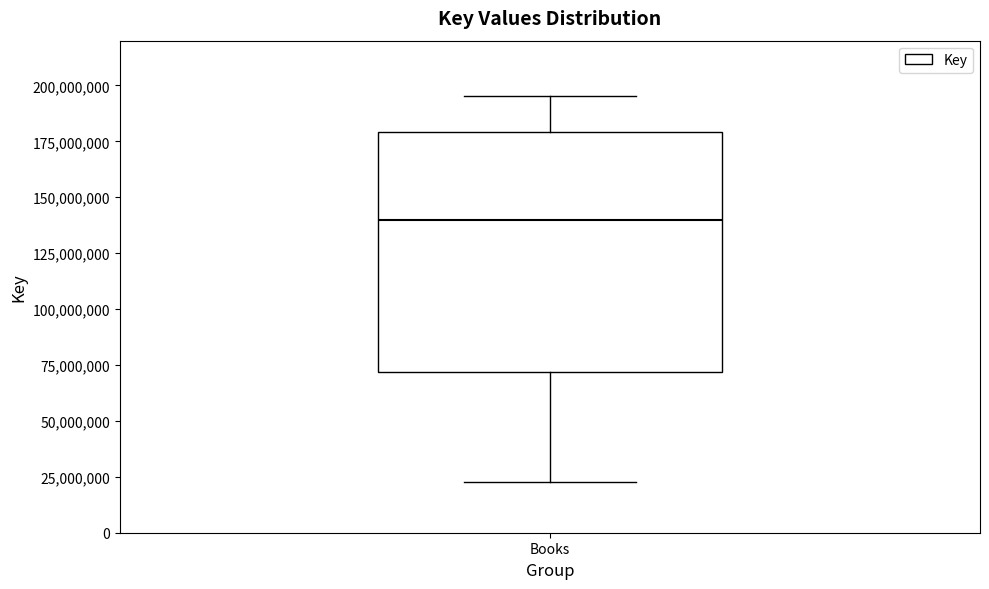

Read this box plot against the y-axis: the position of the median line, the range covered by the box, and the ends of both whiskers. The values are not printed on the chart, so give them approximately, as read against the axis.

median 140000000, box 70000000 to 180000000, whiskers 25000000 to 195000000